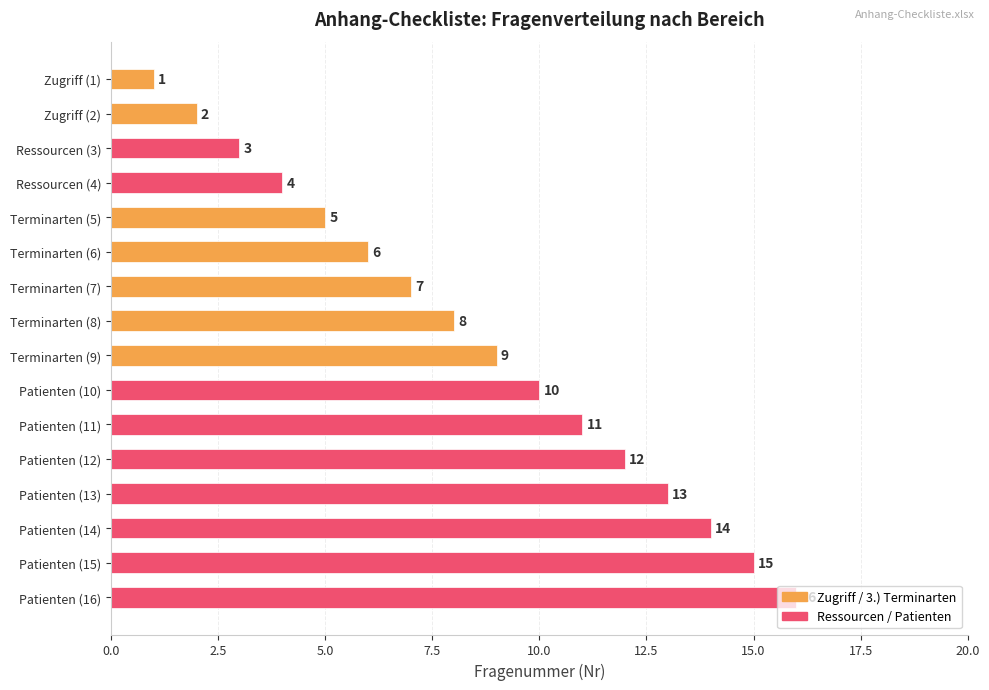

What is the label of the 16th bar from the bottom?

Zugriff (1)